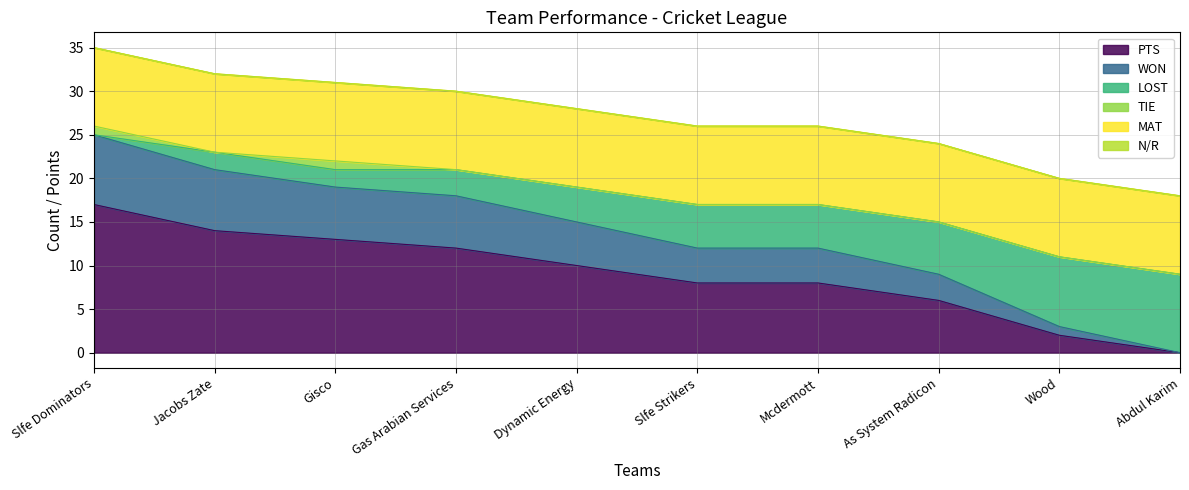

At which label does PTS reach its peak?

Slfe Dominators